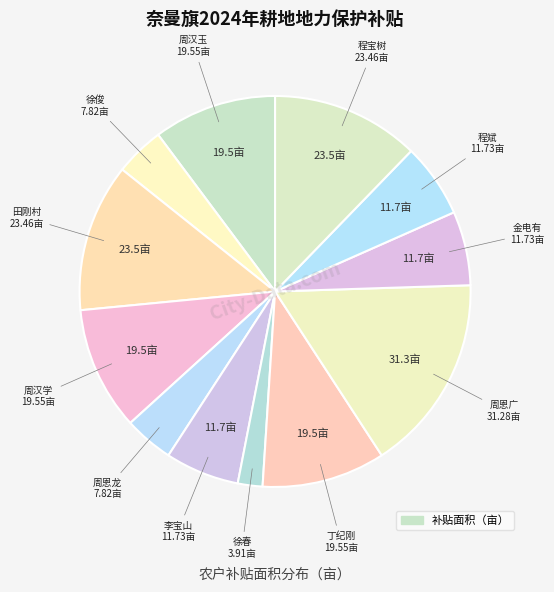

Rank the categories by value from highest to lowest.

周恩广, 田刚村, 程宝树, 周汉玉, 周汉学, 丁纪刚, 李宝山, 金电有, 程斌, 徐俊, 周恩龙, 徐春